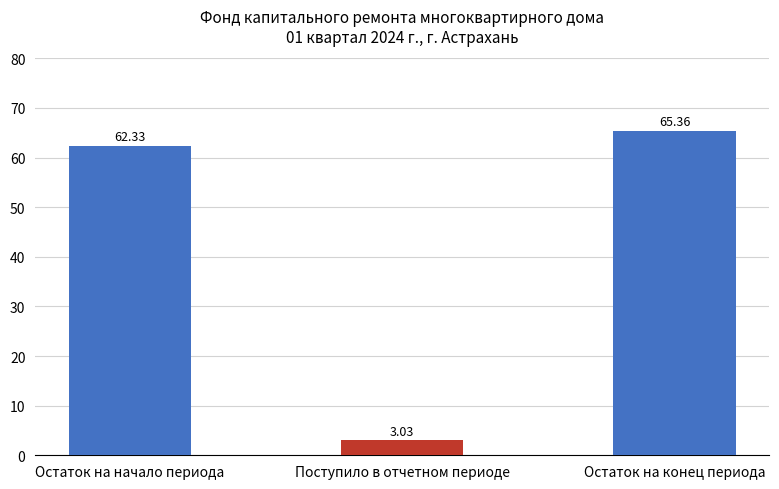

What is the greatest value displayed?

65.4